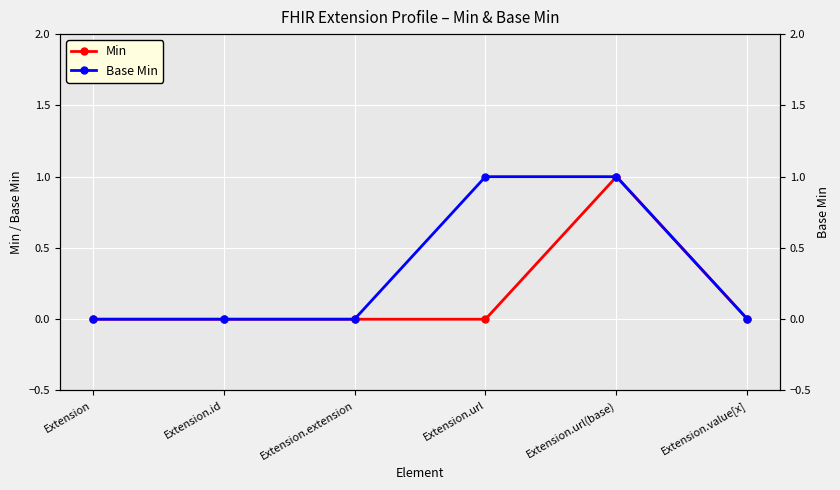

At which label is Base Min closest to 0?

Extension